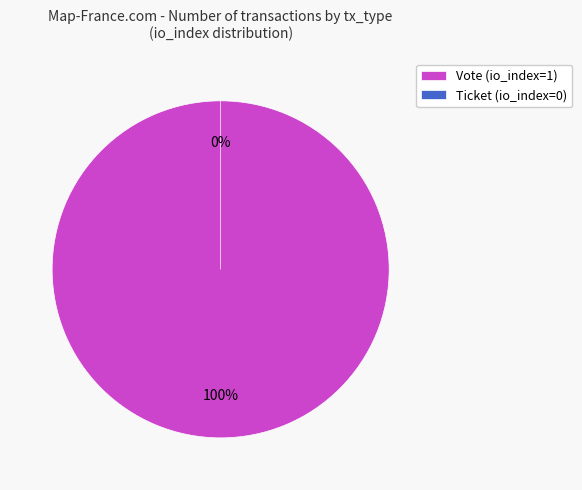

Is it true that Vote (io_index=1) is 99% of the pie?

False